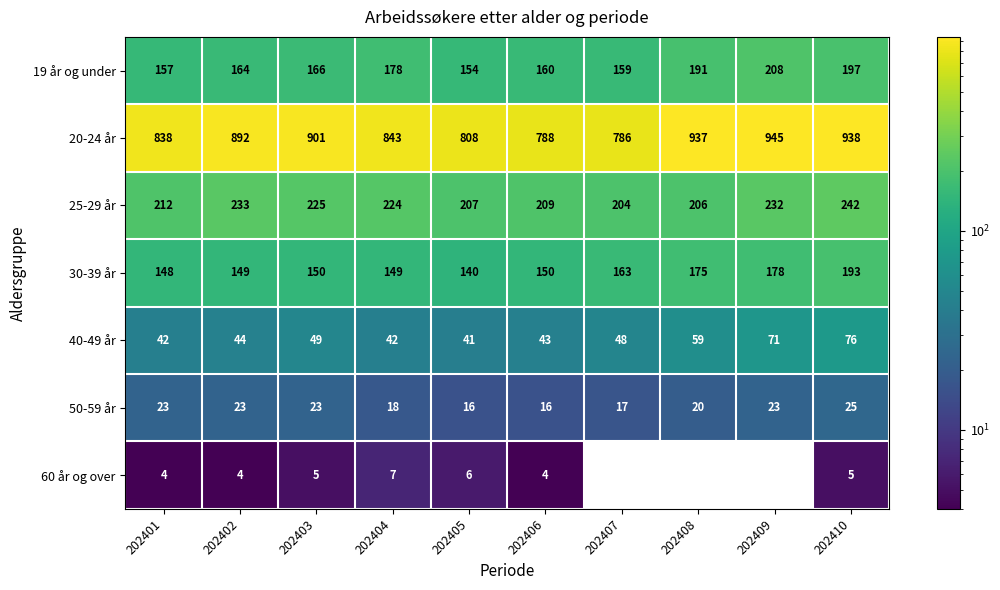

At which label does 40-49 år reach its peak?

202410